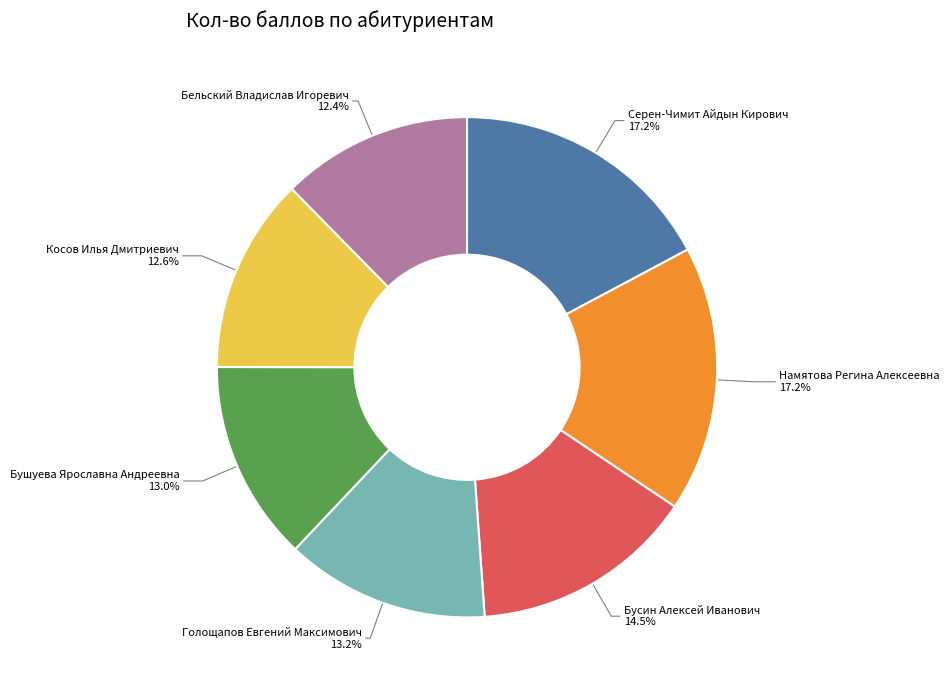

To the nearest percent, what percentage of the pie is Бельский Владислав Игоревич?

12%